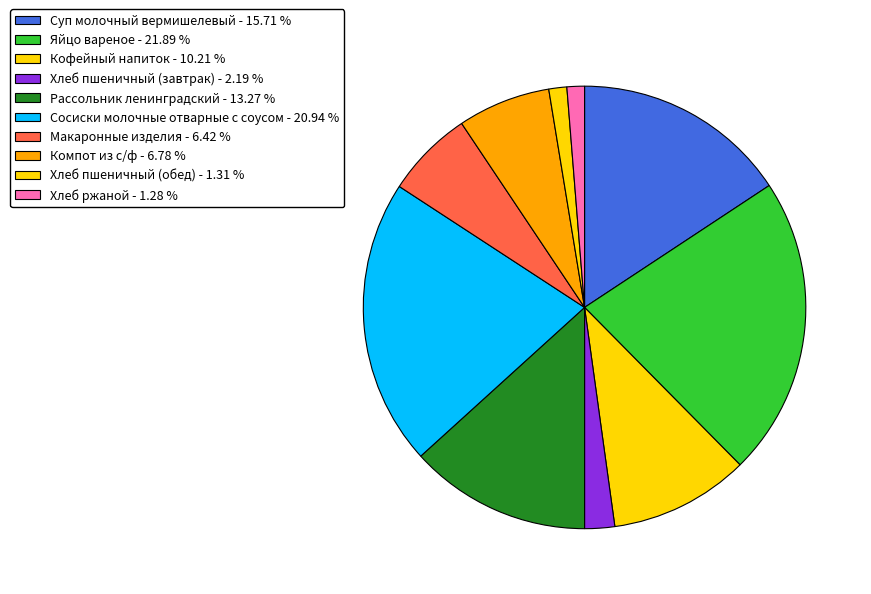

To the nearest percent, what is the average slice percentage?

10%